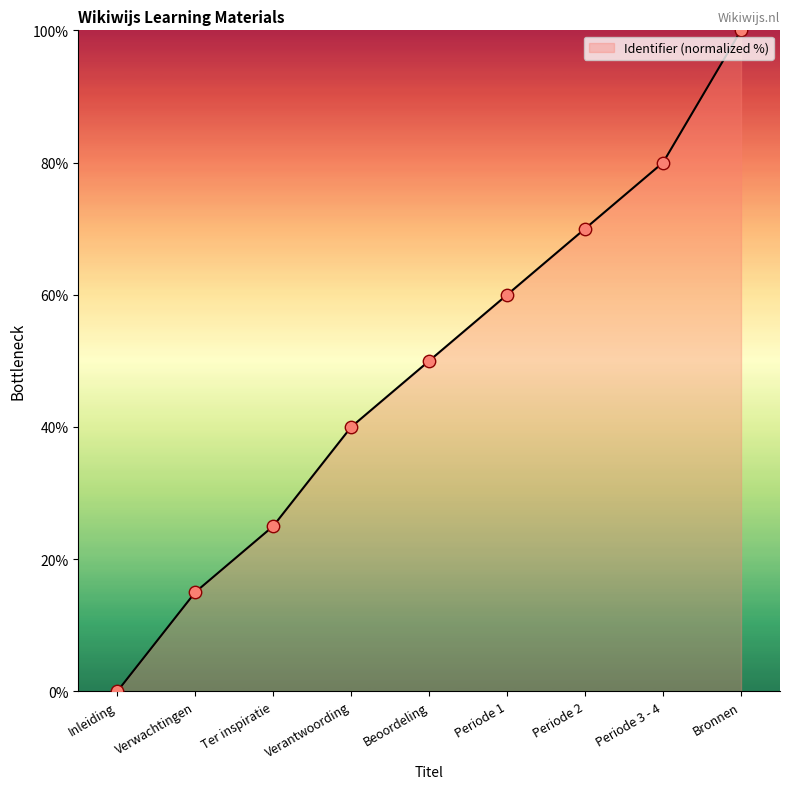

Between Beoordeling and Periode 2, which is larger?

Periode 2